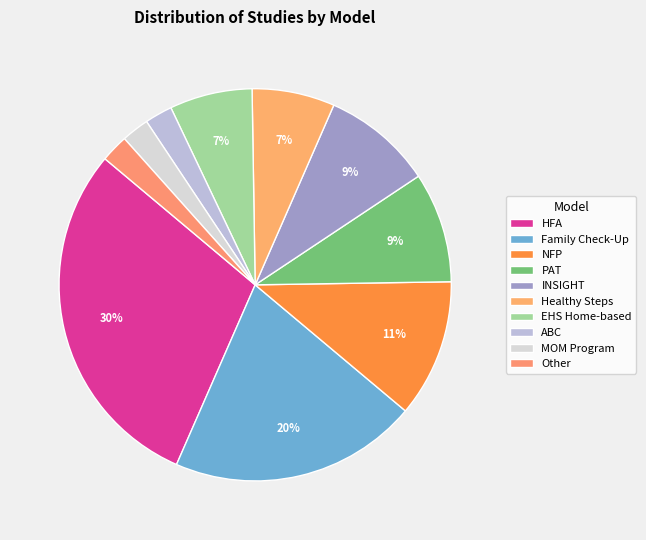

Count the number of slices in the pie.

10